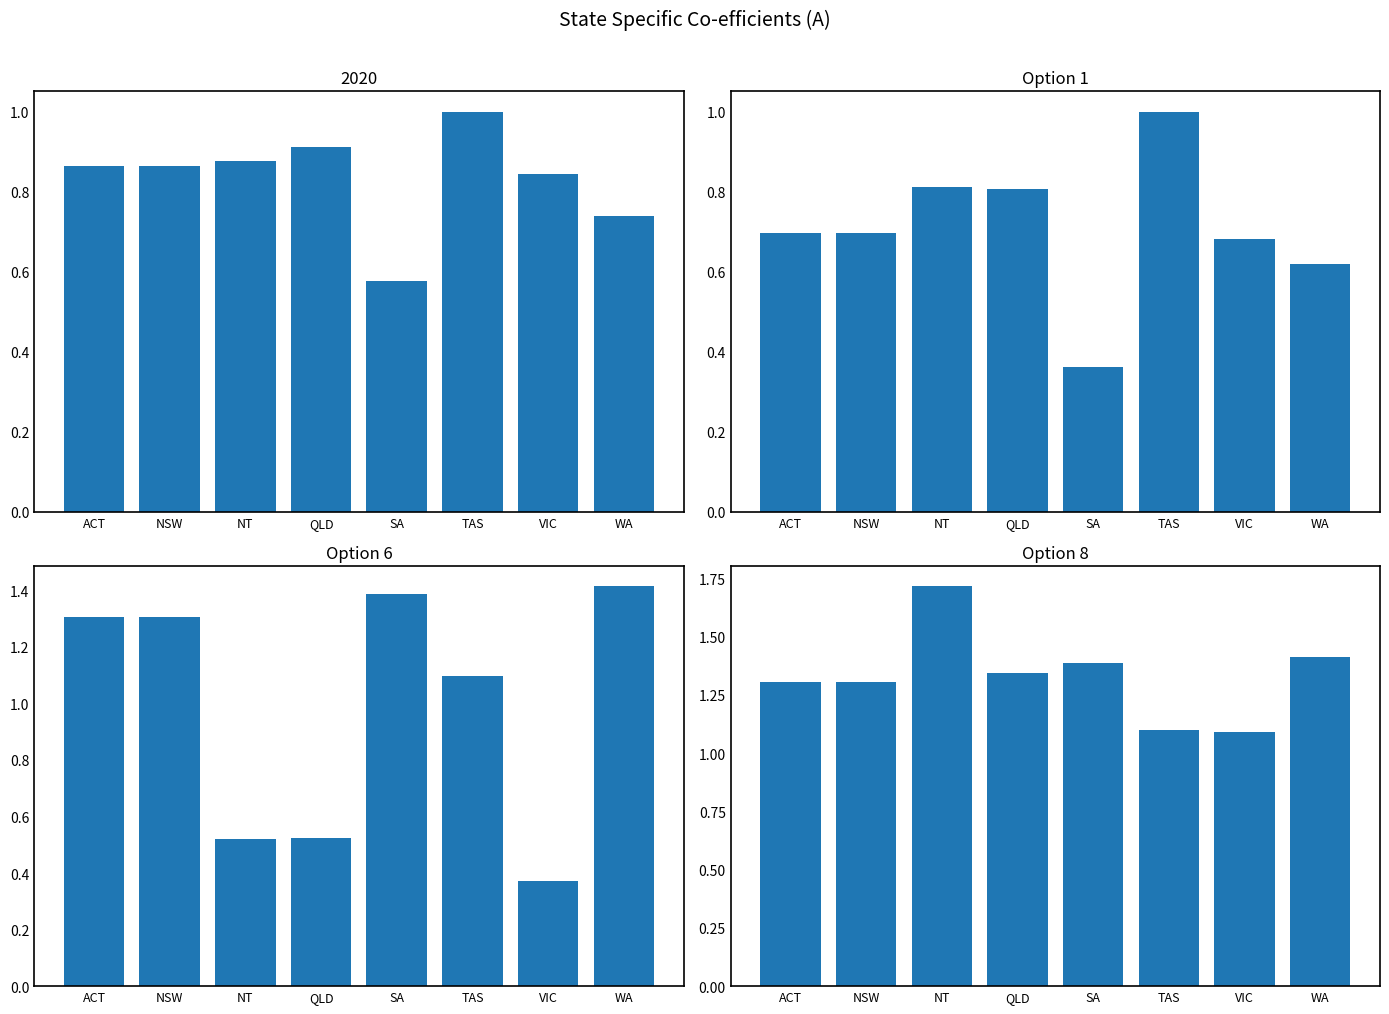

Is it true that Option 8 equals 0.8 at NSW?

False